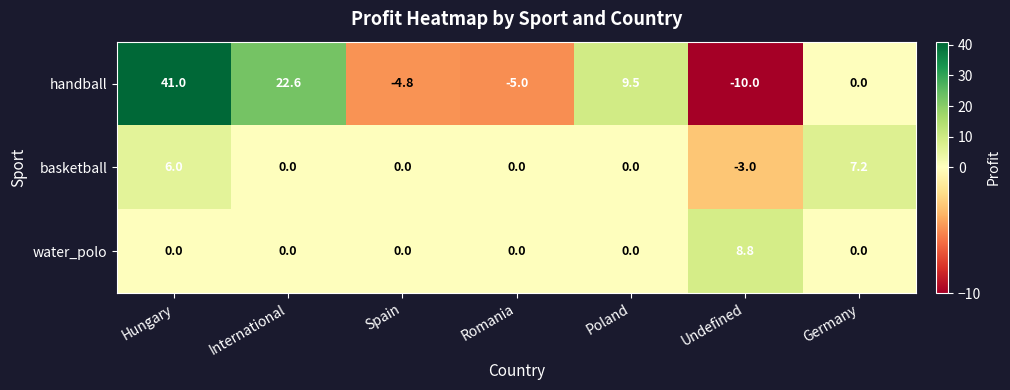

Reading left to right, what are all the values shown in this chart?

handball: 41.0	22.6	-4.8	-5.0	9.5	-10.0	0.0
basketball: 6.0	0.0	0.0	0.0	0.0	-3.0	7.2
water_polo: 0.0	0.0	0.0	0.0	0.0	8.8	0.0